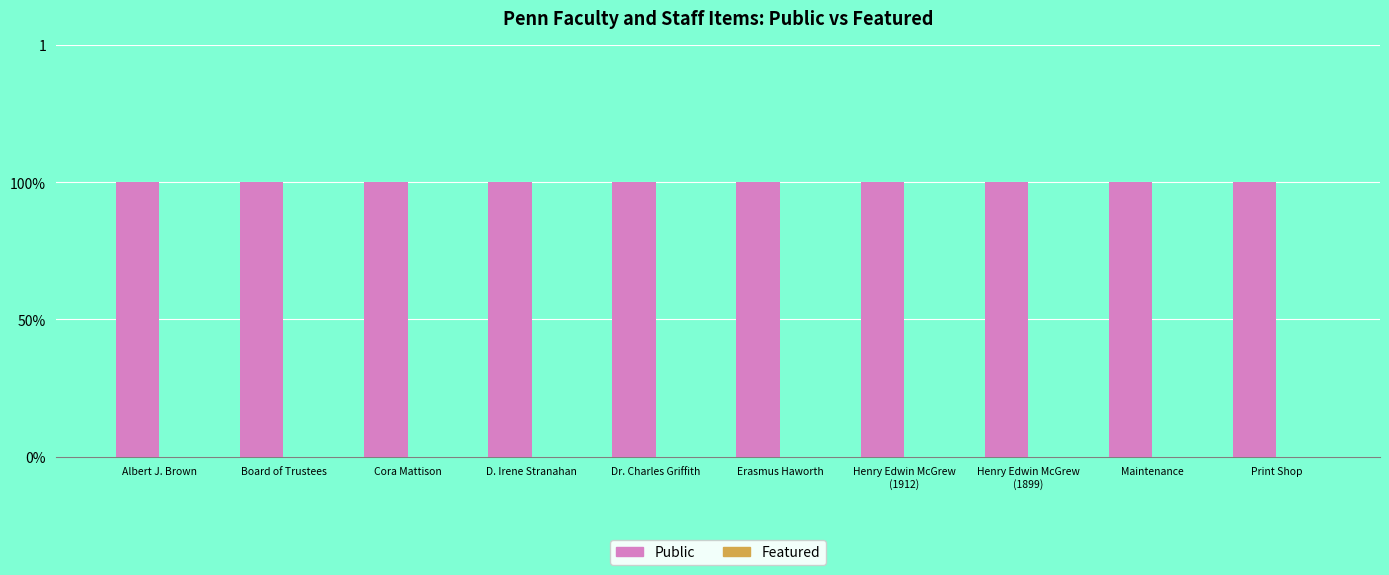

Does the chart contain stacked bars?

No